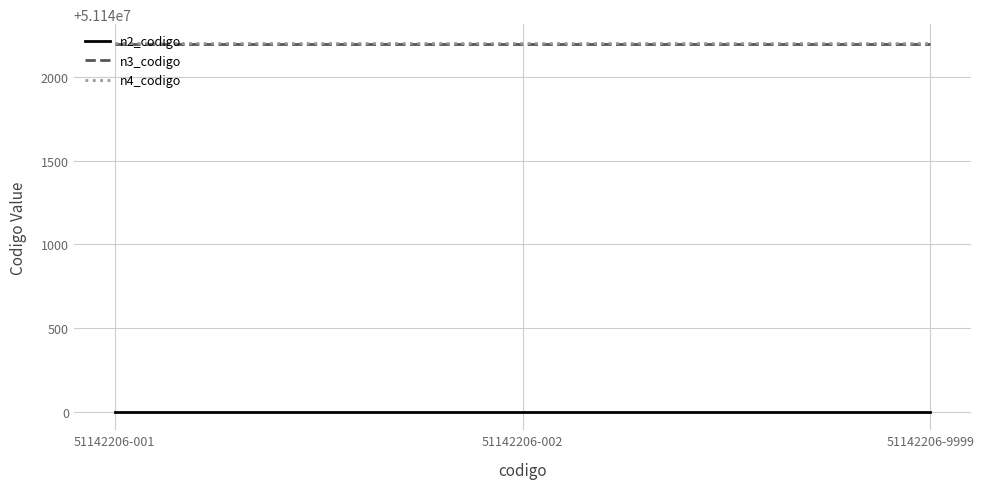

The value of n2_codigo at 51142206-001 is 51140000. True or false?

True